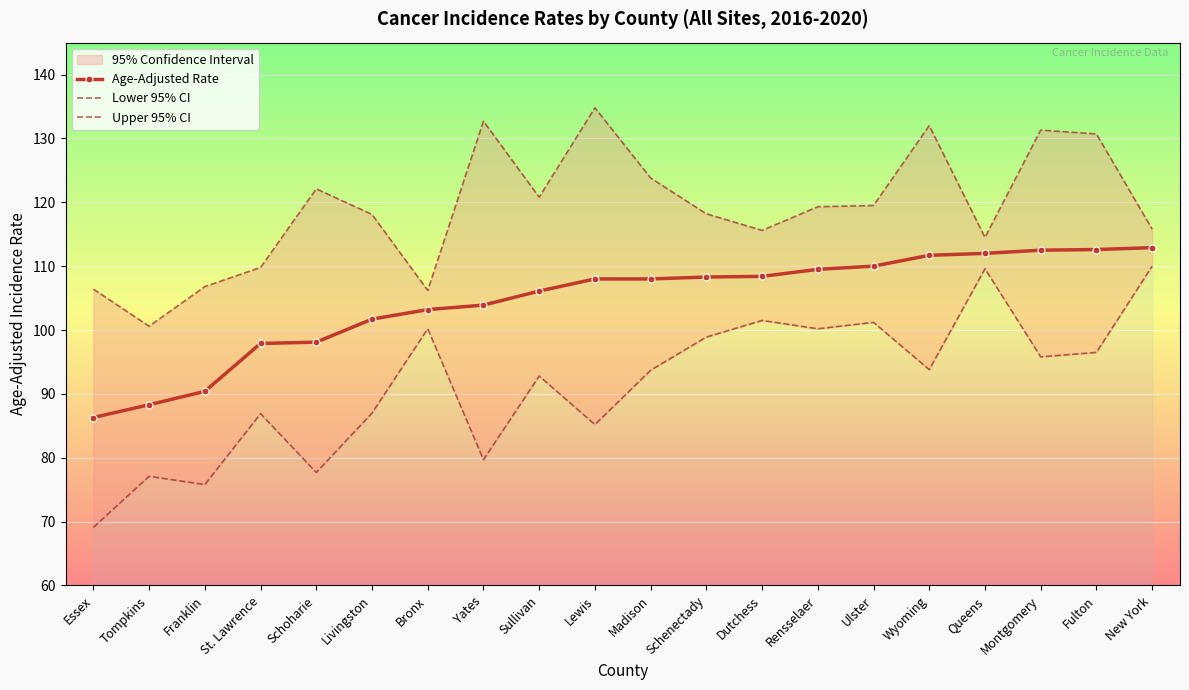

What is the value of the Age-Adjusted Rate point at the 11th from the left?

108.0